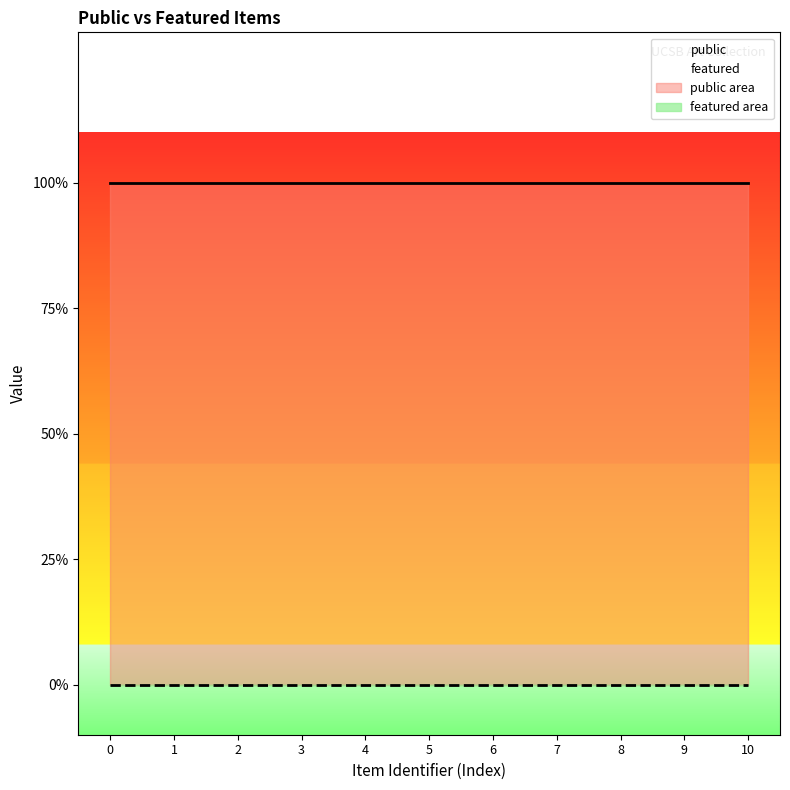

Is the value of featured at 2012.004.067 greater than the value of public at 1971.9?

No